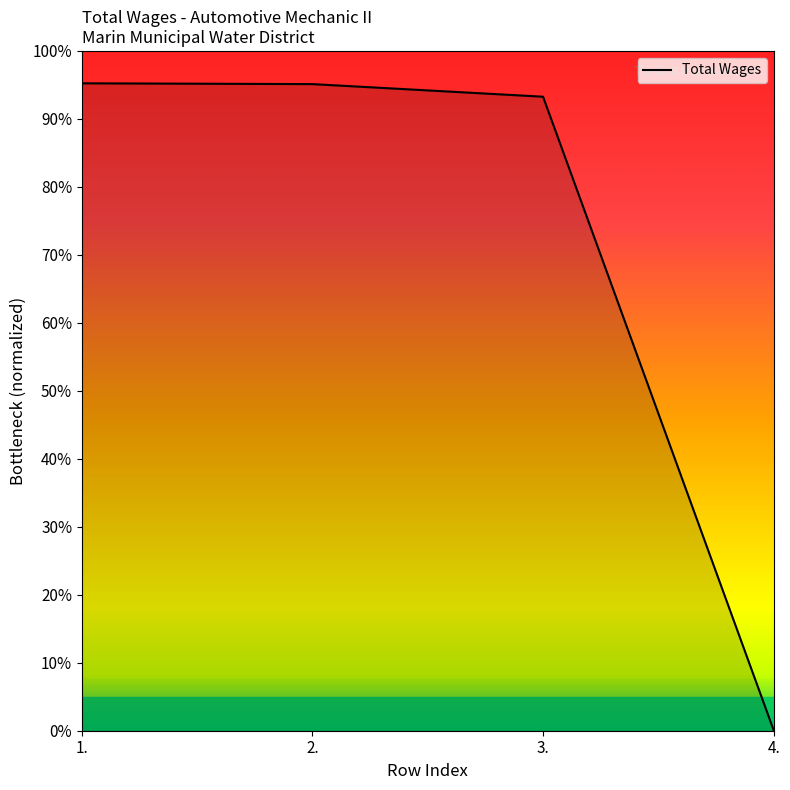

Is it true that the value at 3. is 93.3?

True